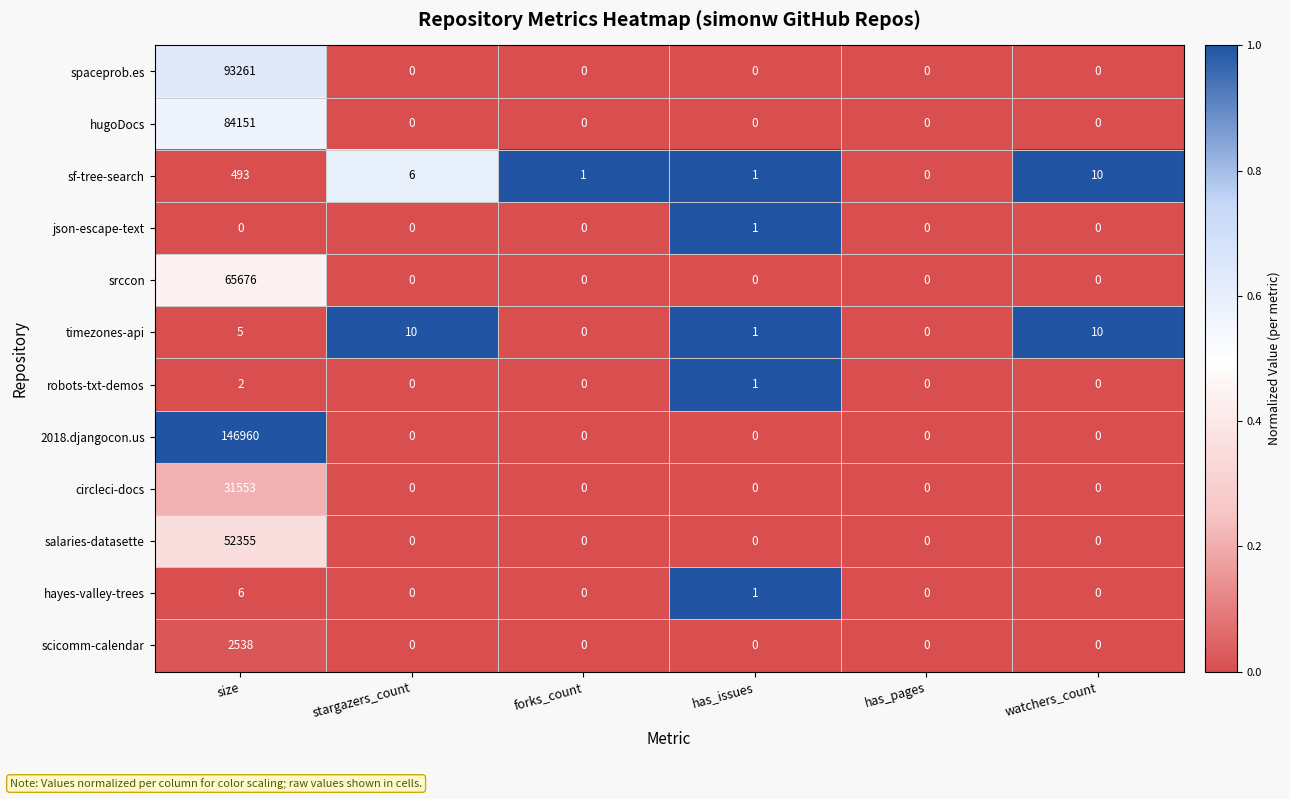

How many data points does each series have?

6